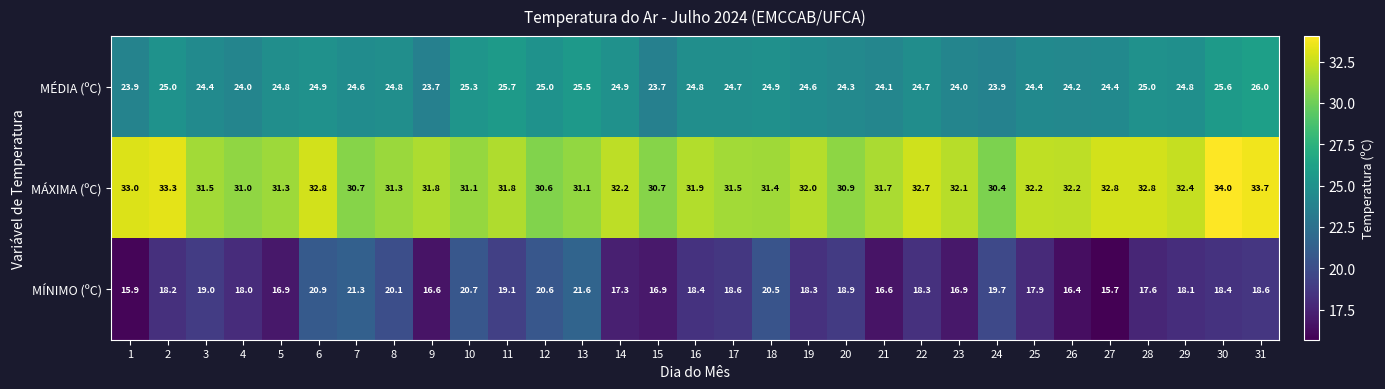

Which series has the widest spread of values?

MÍNIMO (ºC)